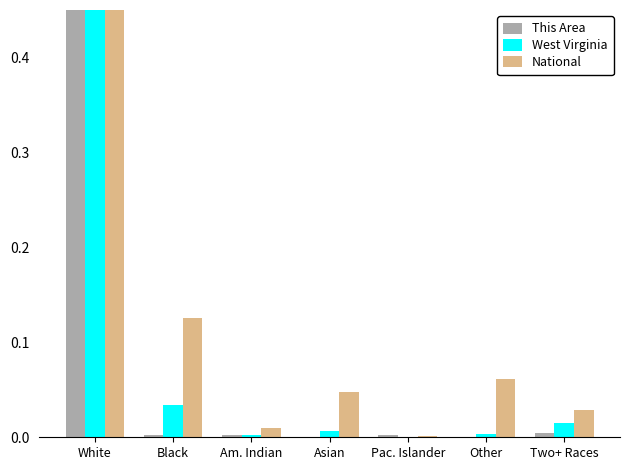

What is the average value of the This Area series?

0.1